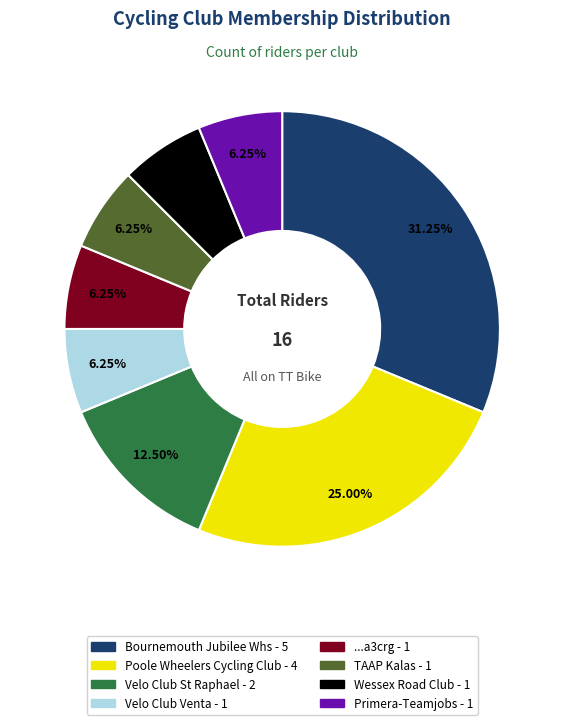

Is it true that Poole Wheelers Cycling Club is 14% of the pie?

False